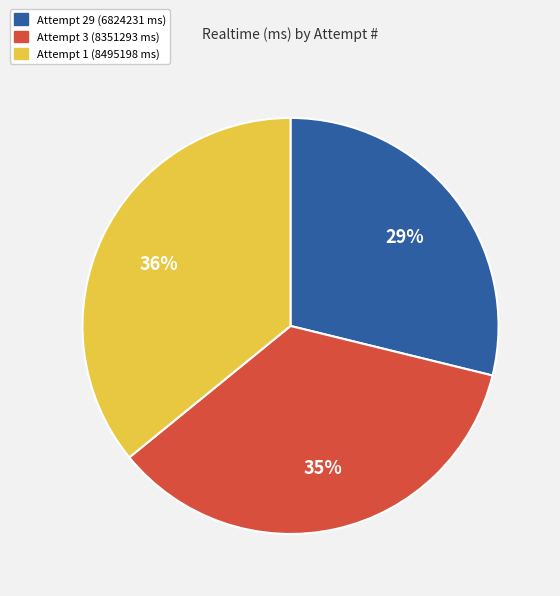

Count the number of slices in the pie.

3